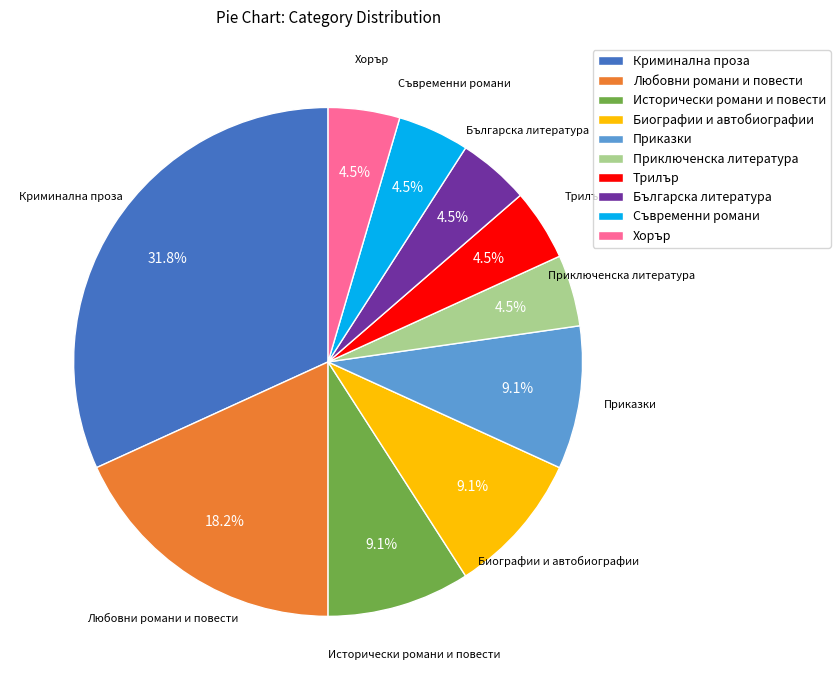

Is it true that Приказки is 9% of the pie?

True